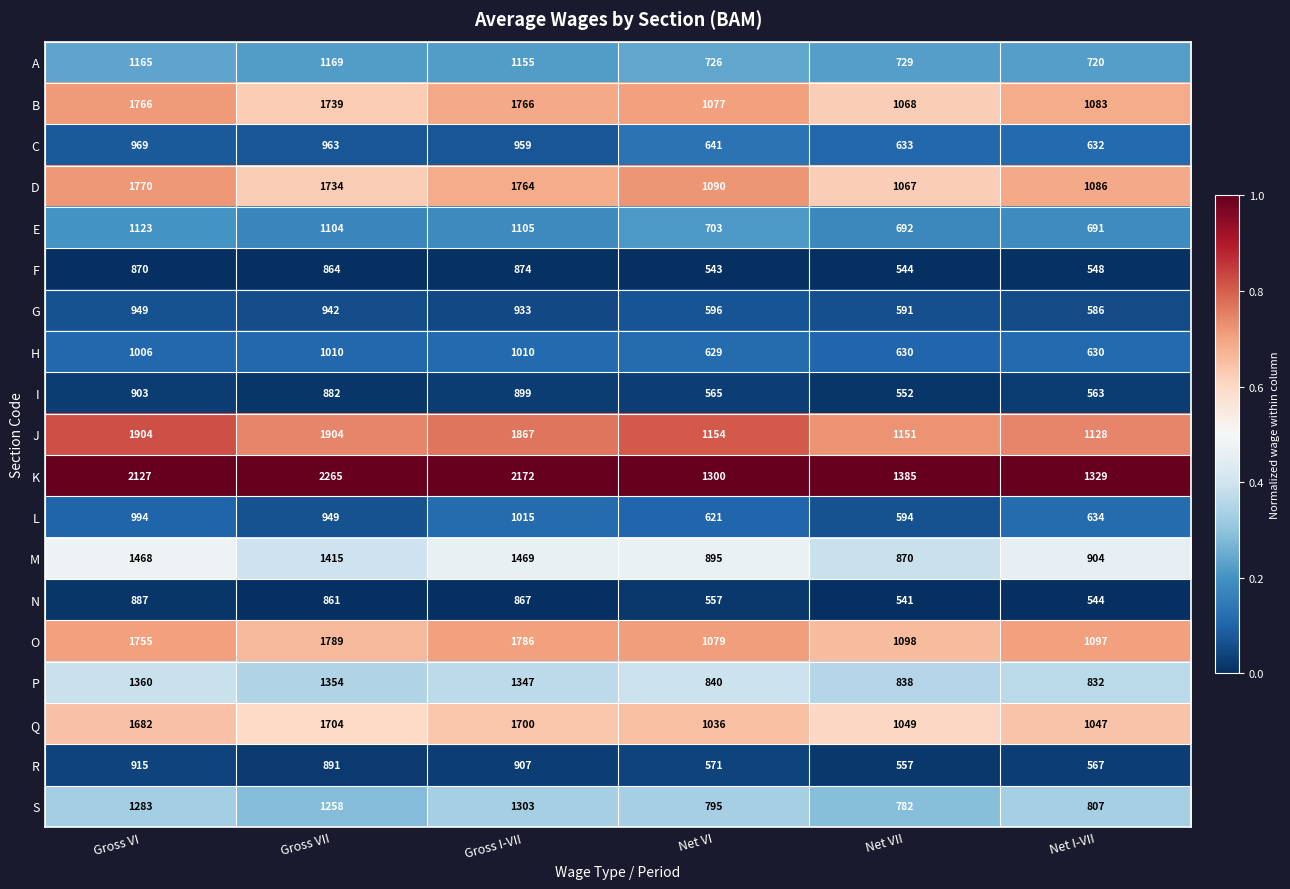

Is the value of C at Net VII greater than the value of B at Net VI?

No